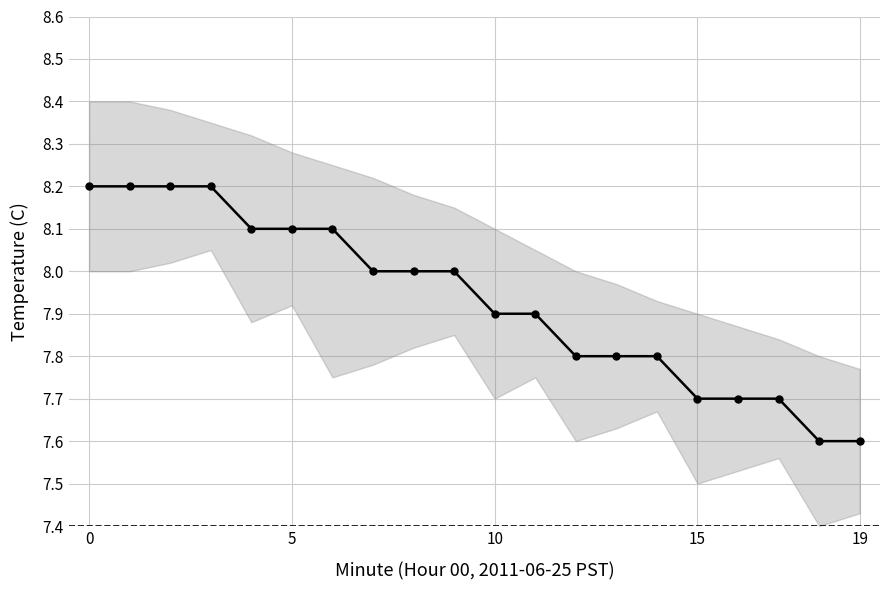

Count the values in the range 7 to 8.

13